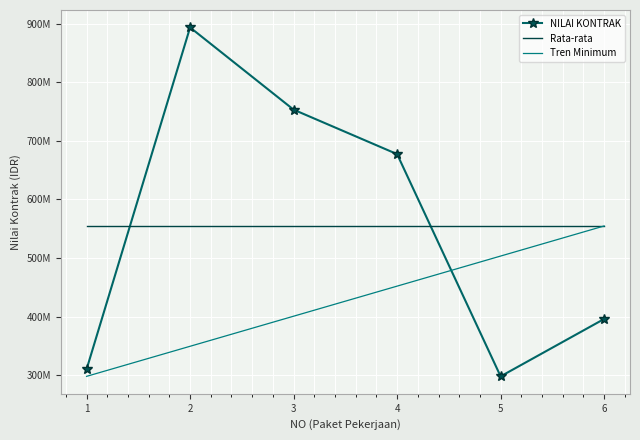

Which has a higher value, 3 or 6?

3